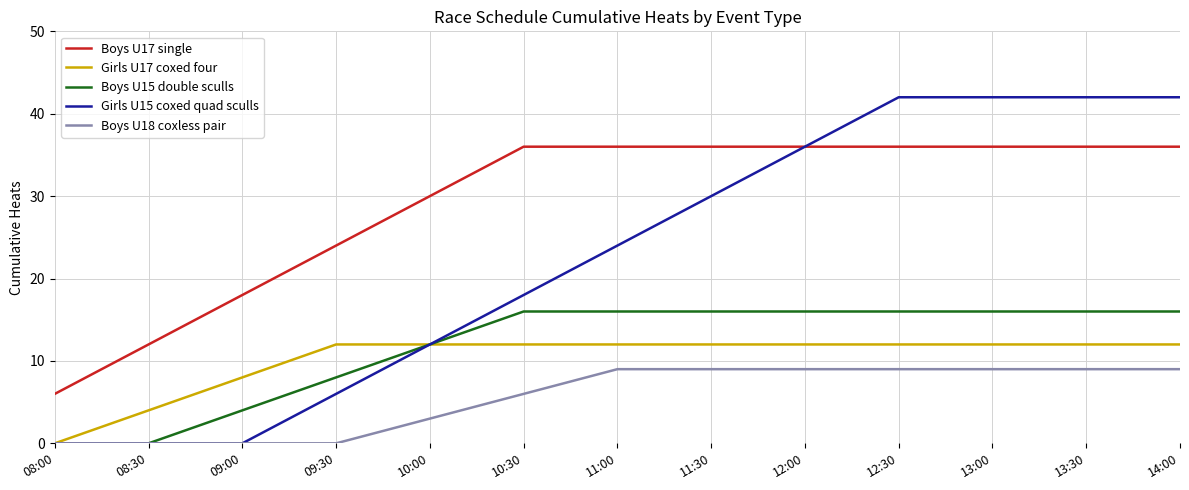

At how many categories does at least one series exceed 26?

9